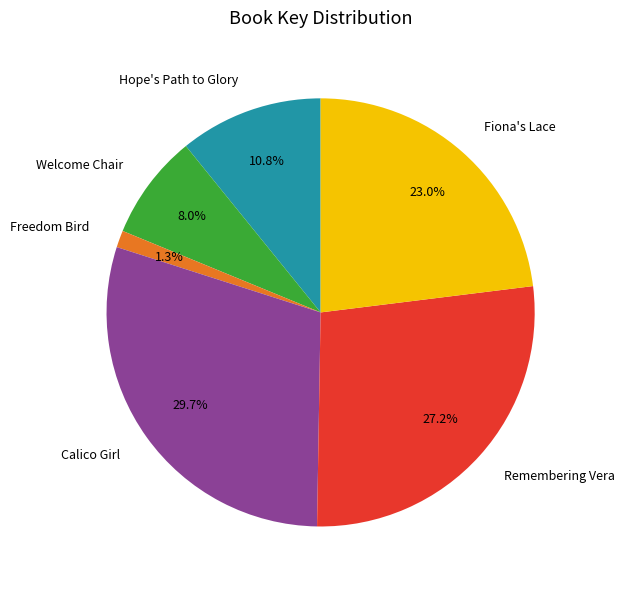

Which has a higher value, Calico Girl or Remembering Vera?

Calico Girl